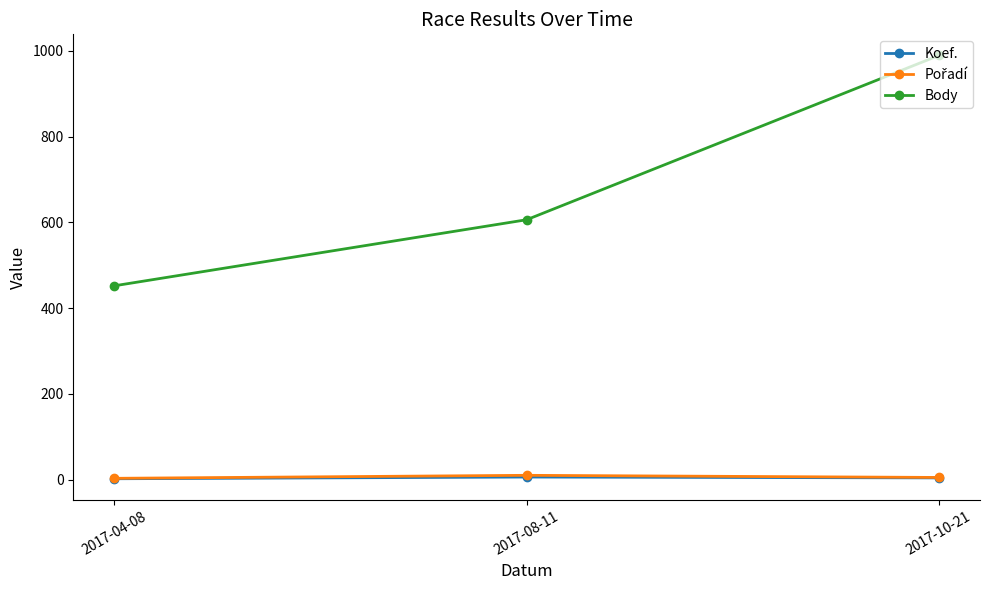

What is the maximum value for Body?

989